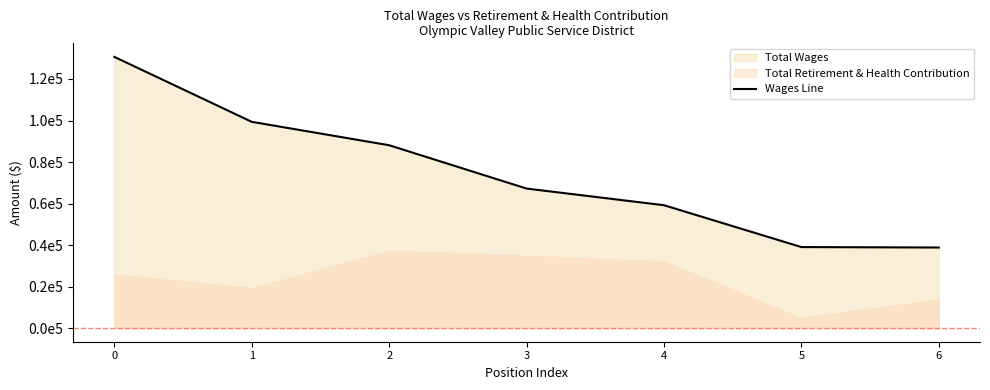

Where is the data nearest to the value 84735?

2